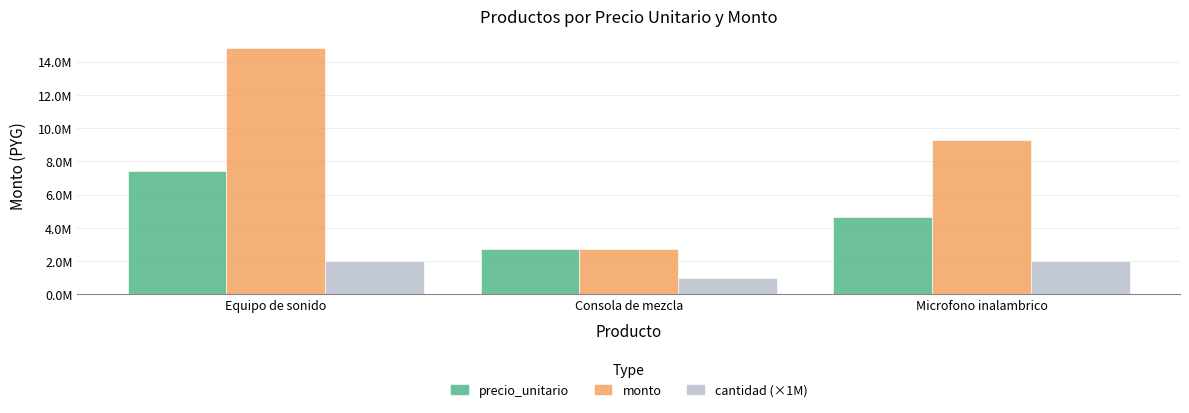

What is the label of the 2nd bar from the right?

Consola de mezcla